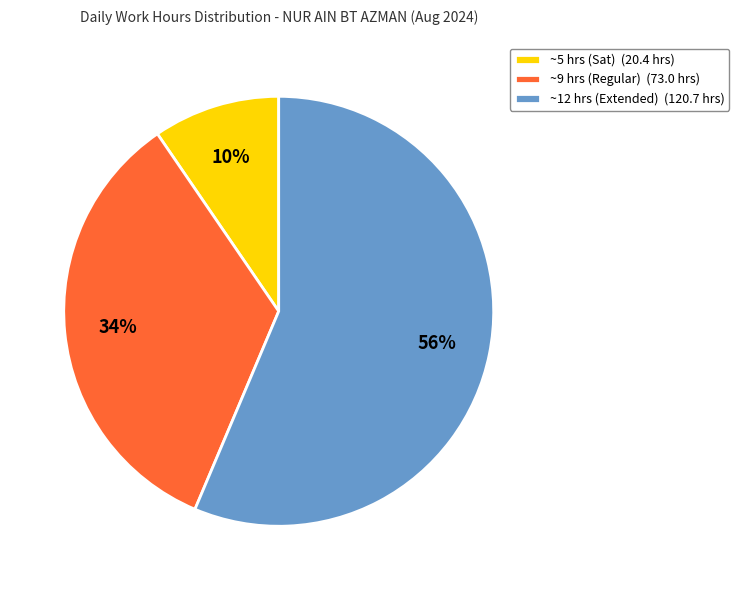

Combined, do ~9 hrs (Regular) (73.0 hrs) and ~12 hrs (Extended) (120.7 hrs) account for over 50%?

Yes